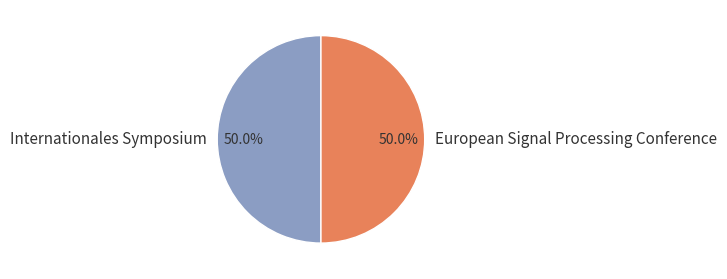

Approximately how many times larger is the value at European Signal Processing Conference compared to Internationales Symposium?

1.0